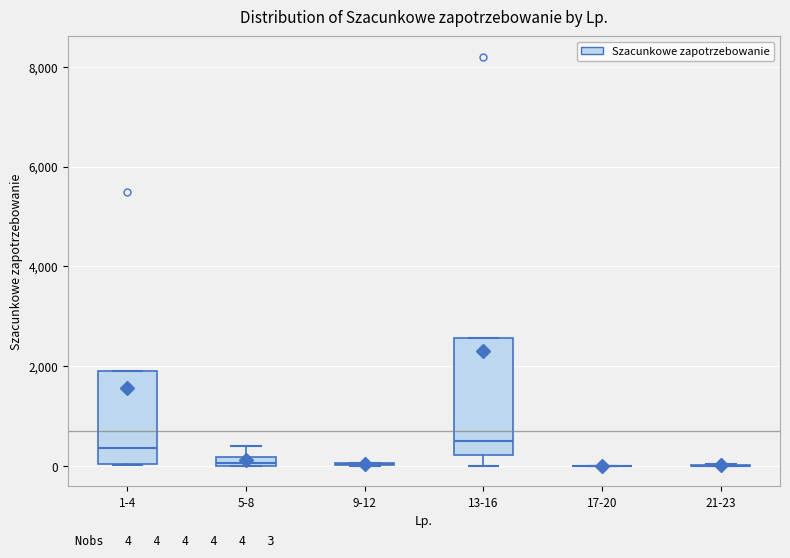

Comparing the boxes themselves (not the whiskers), which one is the tallest?

13-16